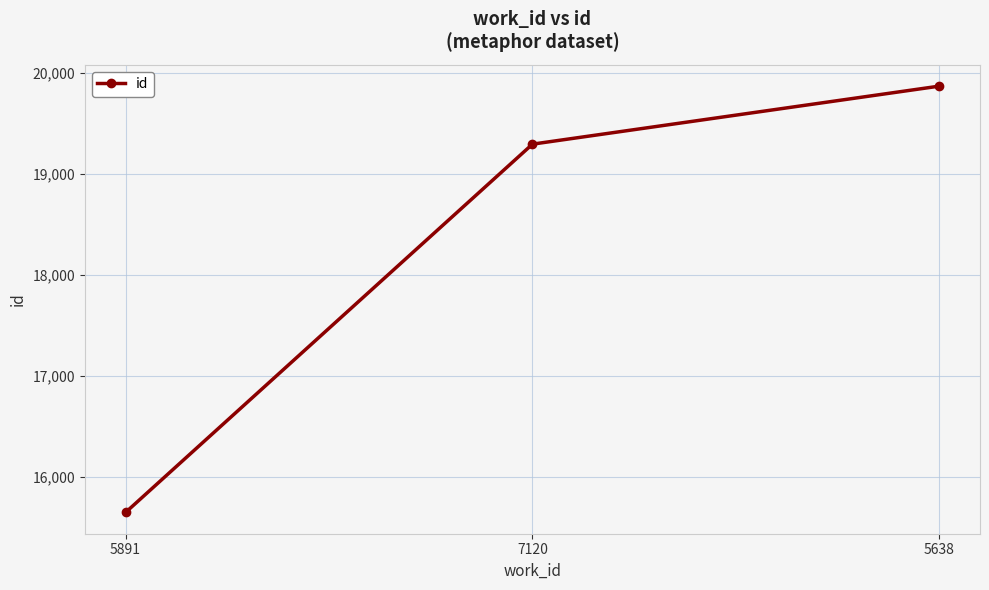

Reading right to left, extract all data points from this chart.

5638=19872	7120=19297	5891=15648